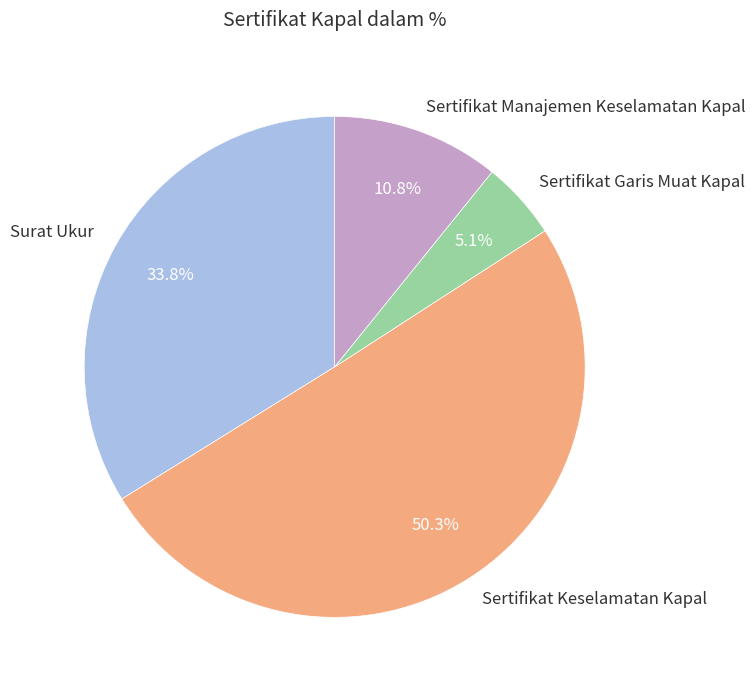

Between Surat Ukur and Sertifikat Keselamatan Kapal, which is larger?

Sertifikat Keselamatan Kapal